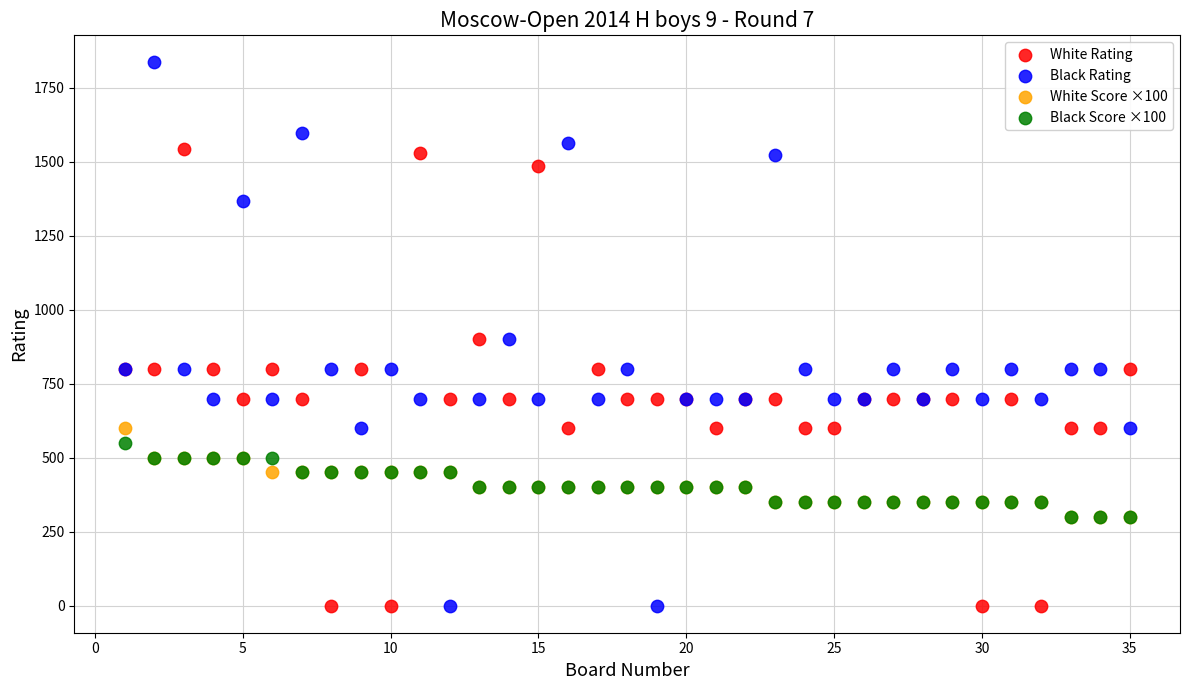

Which series reaches the maximum Y coordinate?

Black Rating